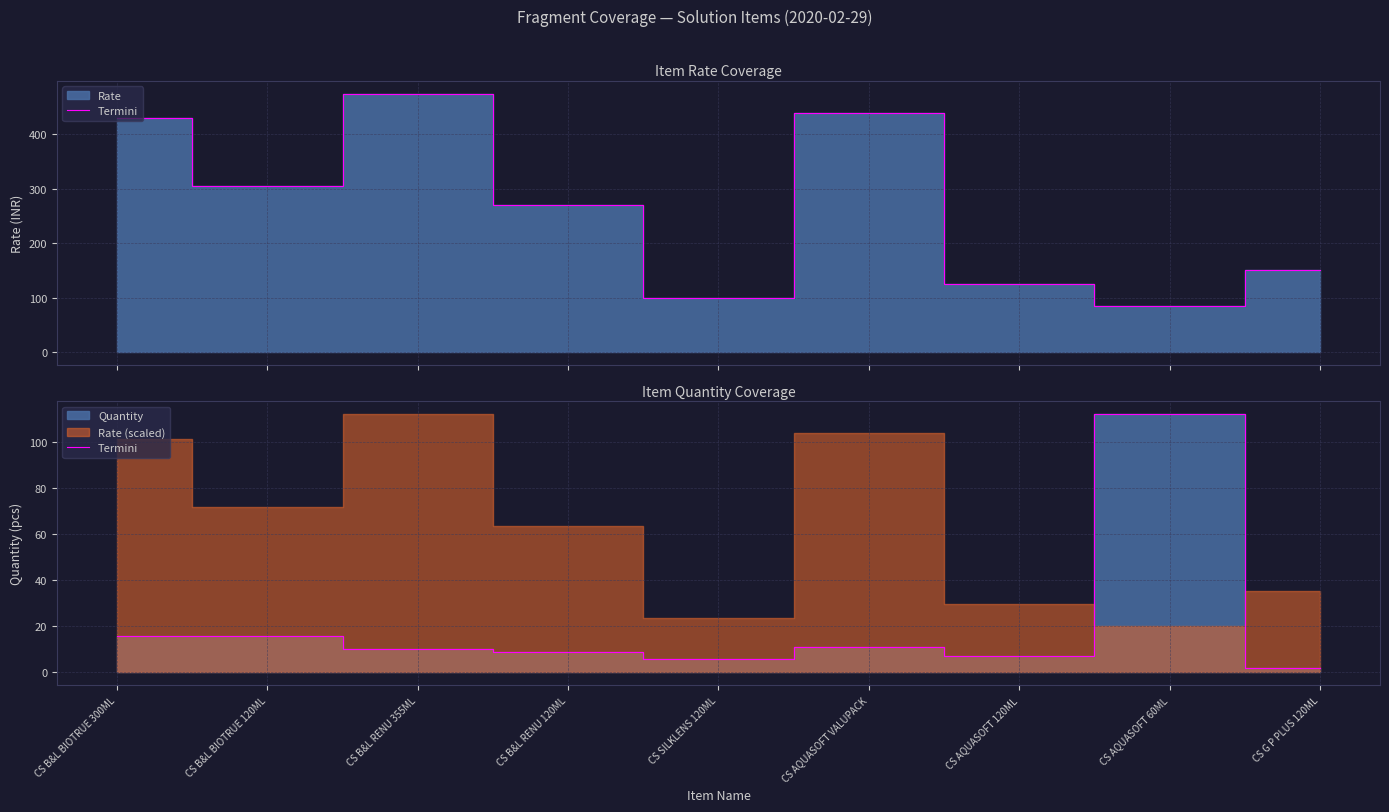

What position from the left is CS AQUASOFT VALUPACK?

6